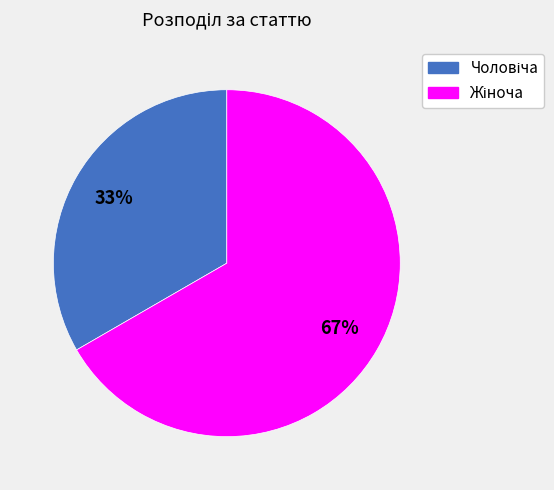

To the nearest percent, what is the average slice percentage?

50%